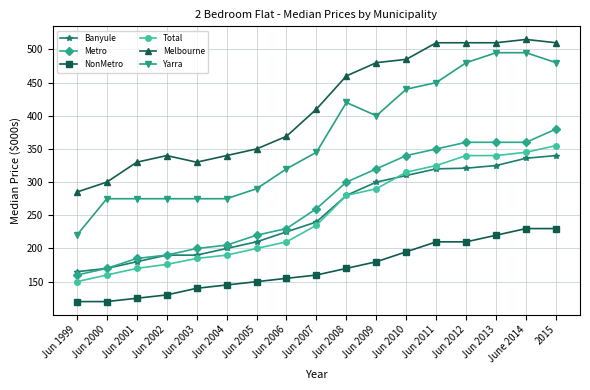

What is the highest value of the Yarra series?

495